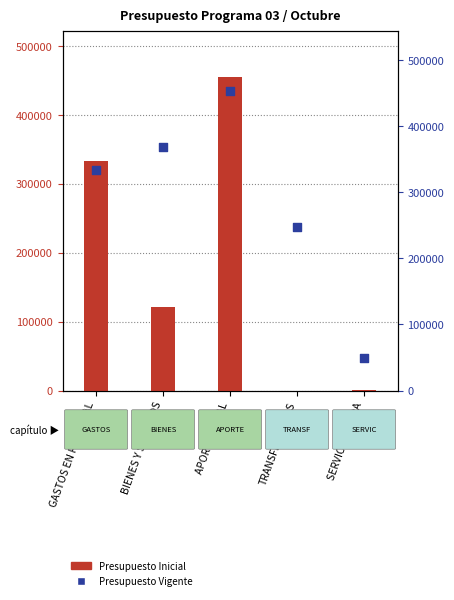

What is the total value across all series at GASTOS EN PERSONAL?

667732